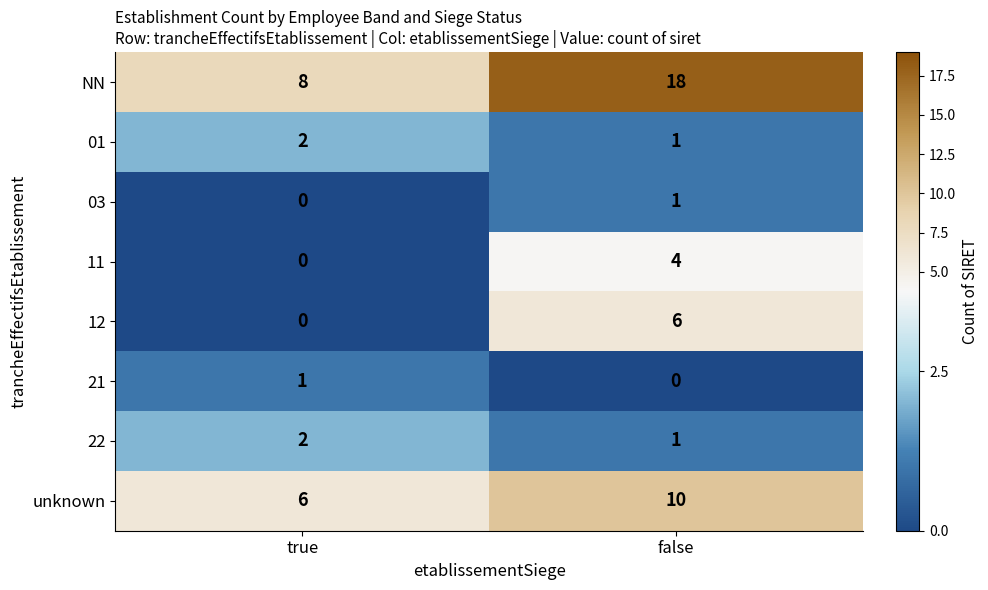

Read the NN value at true, to the nearest 5.

10